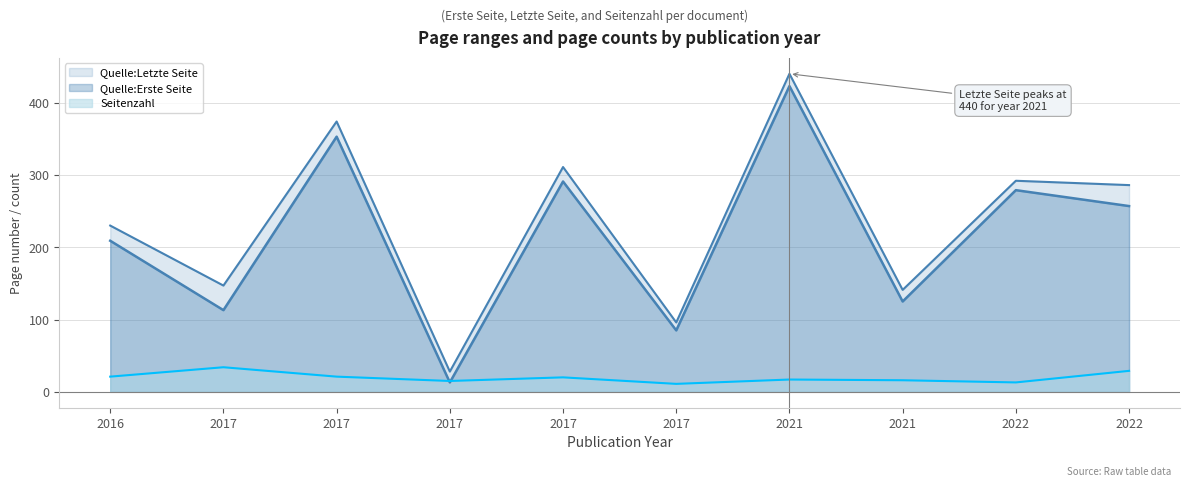

At which category does Quelle:Letzte Seite reach its first local valley?

2017